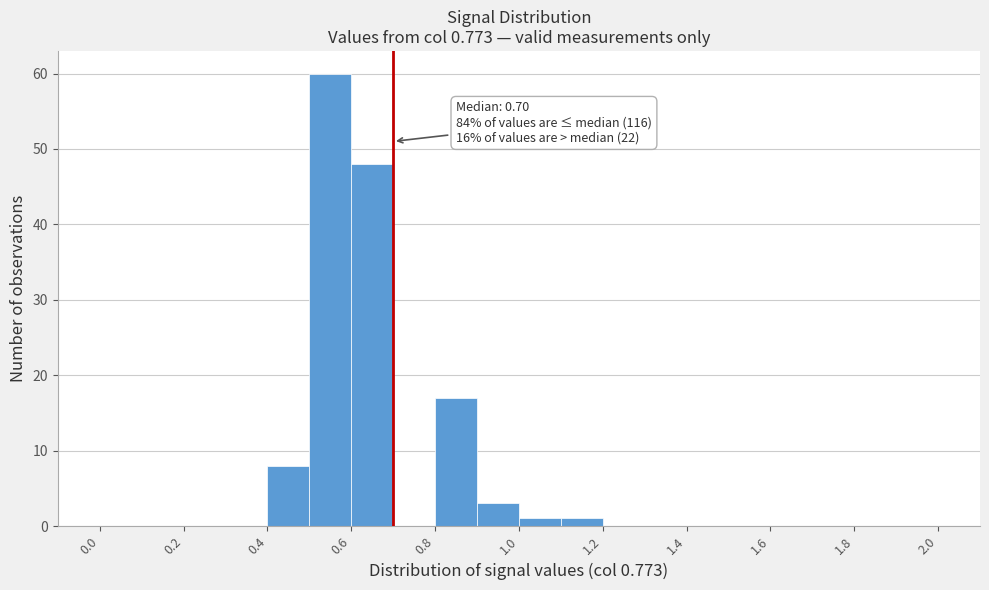

Over which range of the x-axis is the bar tallest?

0.5 to 0.6